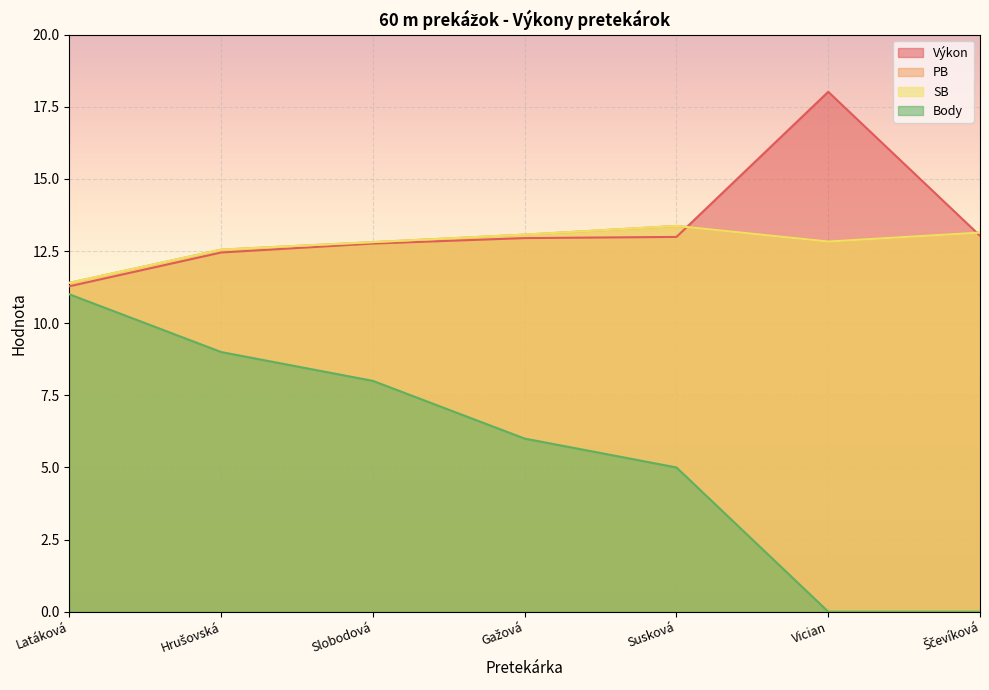

Where does the Výkon series first go above 12?

Hrušovská